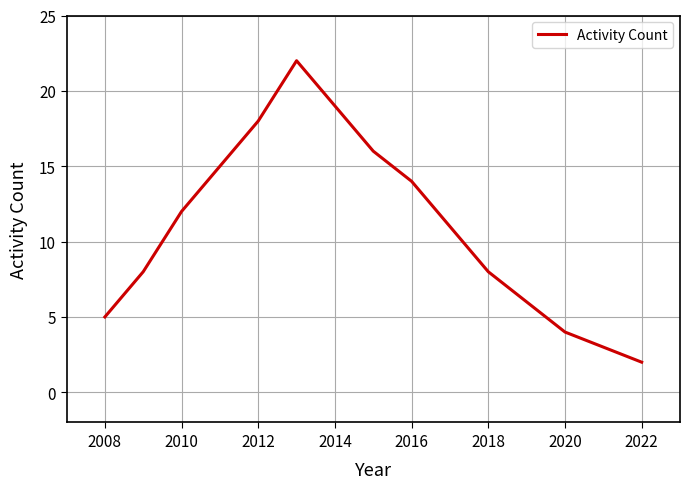

What is the difference between the second highest and second lowest values?

16